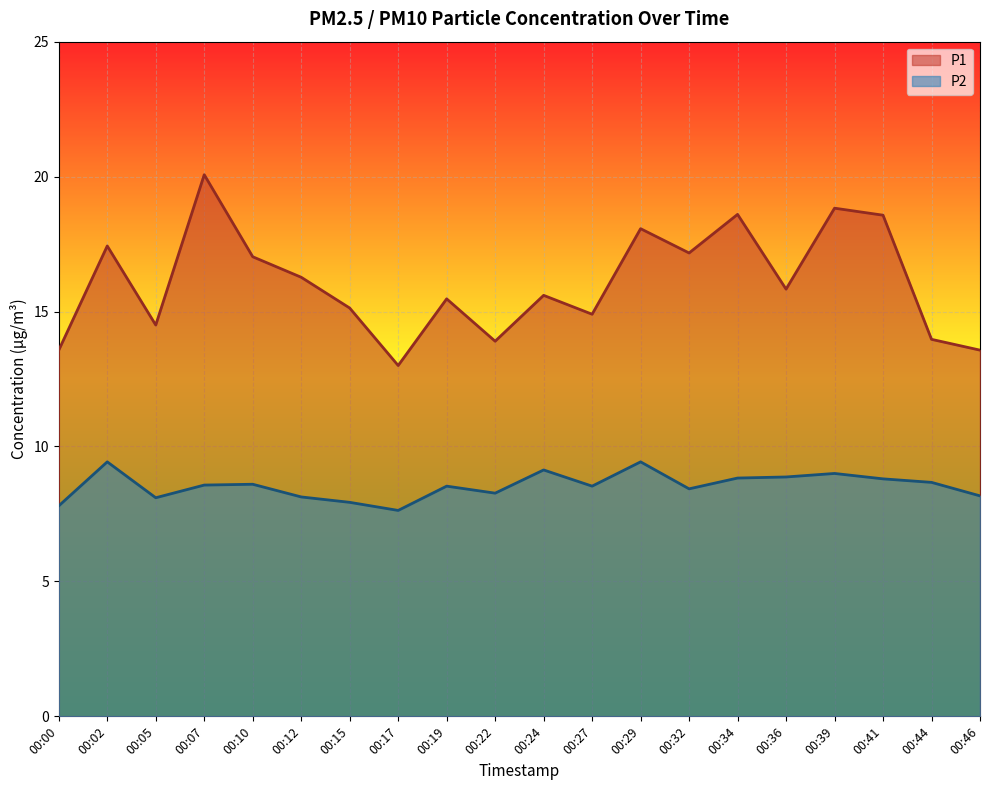

What is the value of the P2 point at the 8th from the left?

7.6